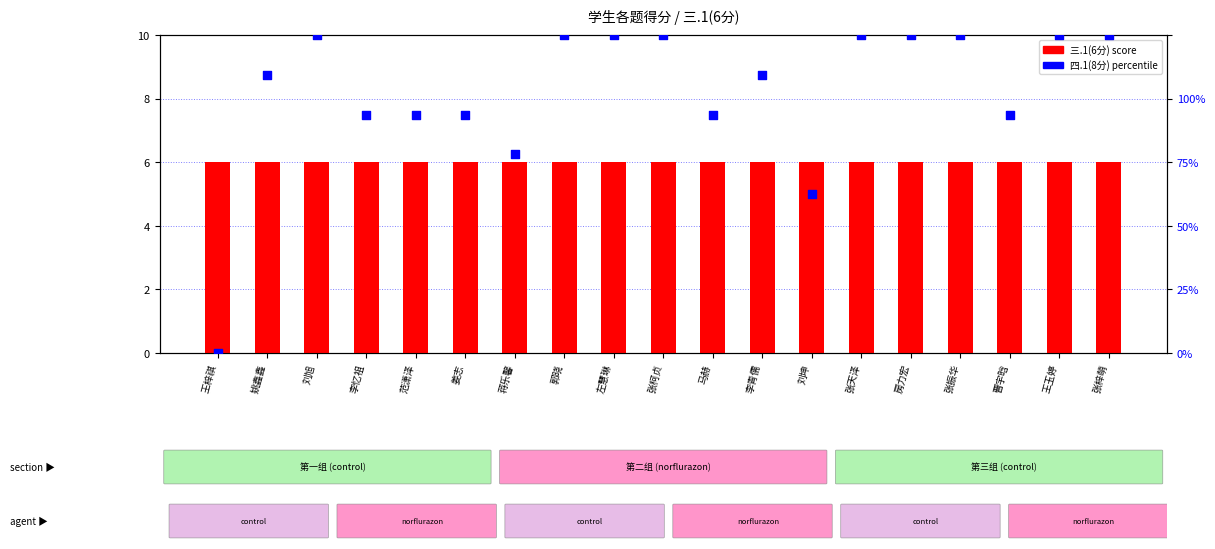

What is the total value across all series at 王梓祺?

6.0